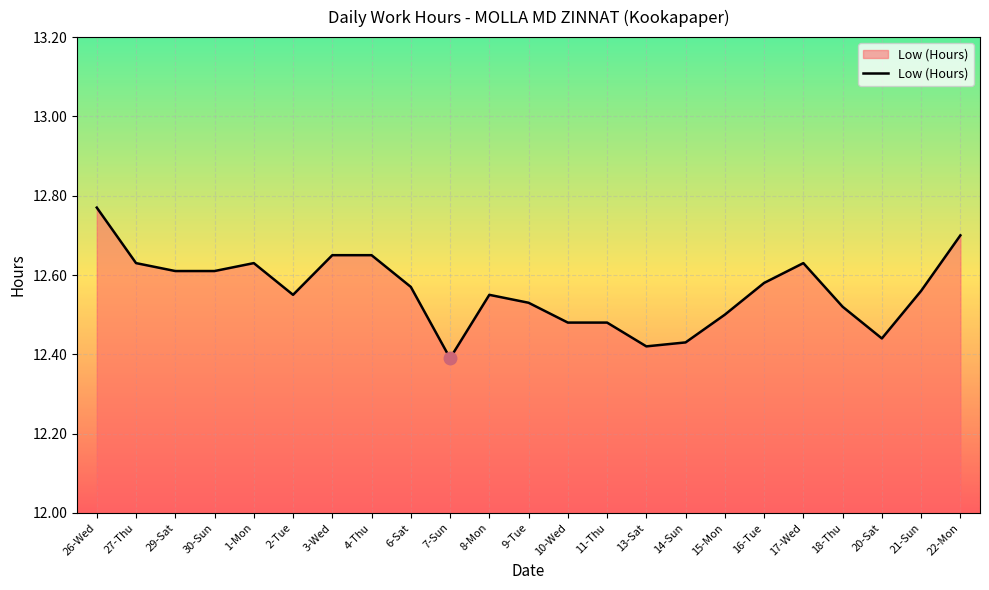

At which category does the chart reach its peak across all series?

26-Wed